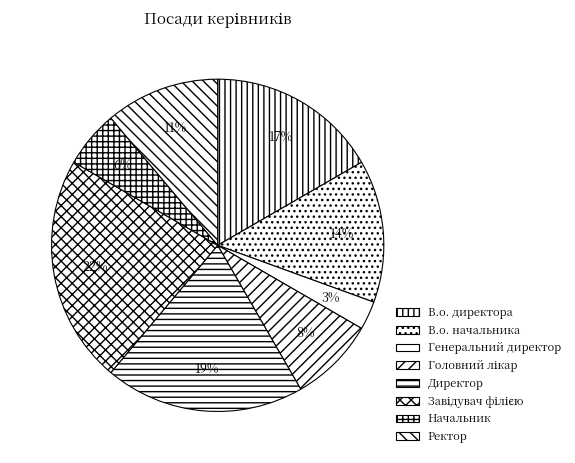

Does any single category account for the majority?

No